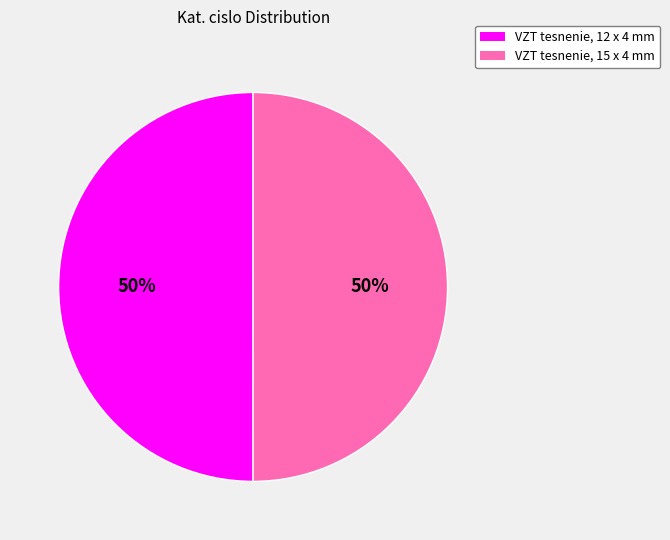

Do VZT tesnenie, 15 x 4 mm and VZT tesnenie, 12 x 4 mm together represent more than half of the pie?

Yes